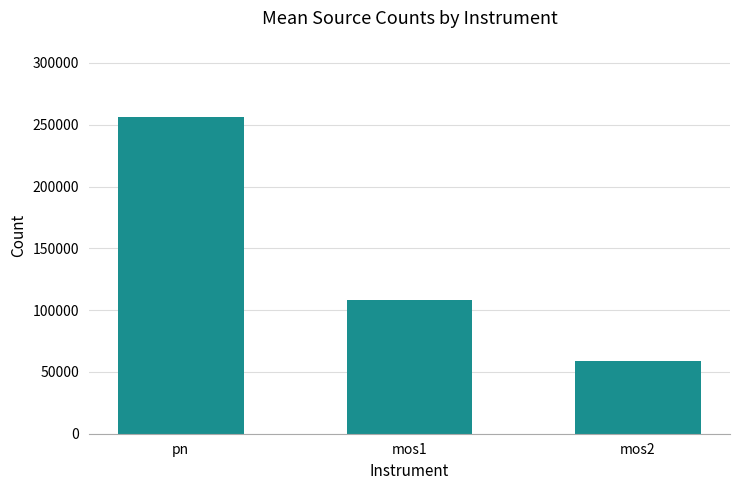

Count the number of data series in this chart.

1